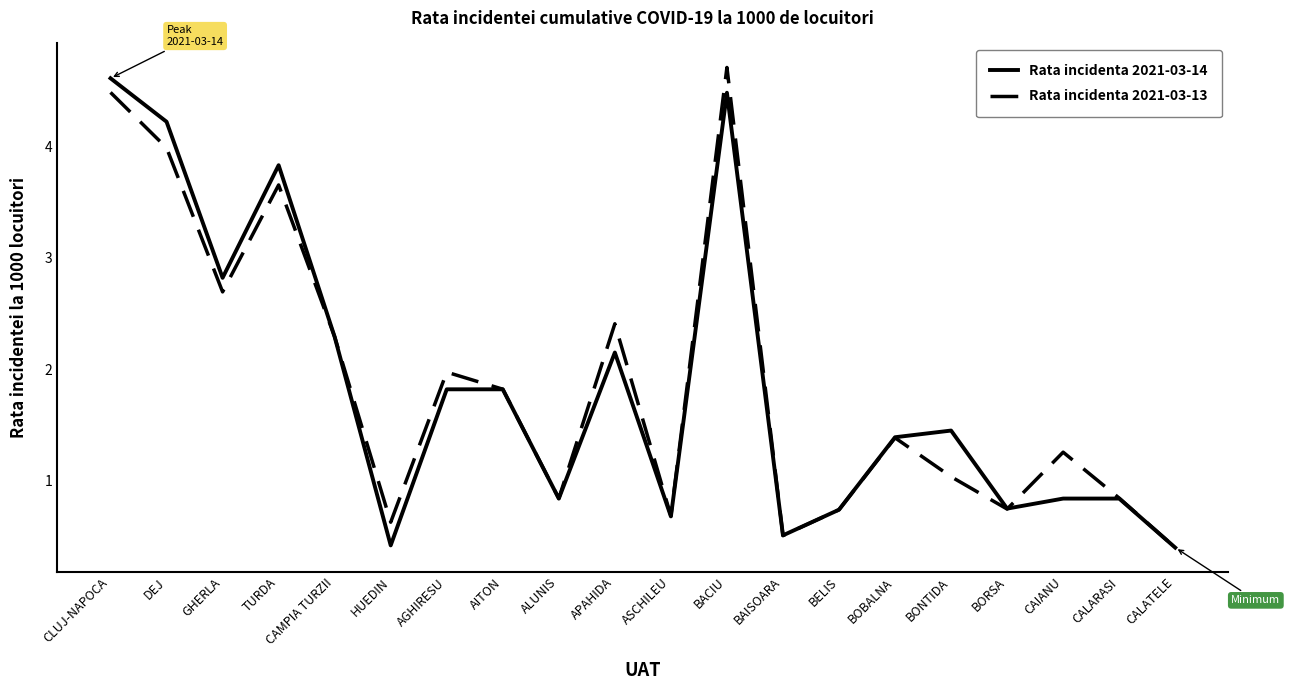

Is this an area chart (filled region under the line)?

No